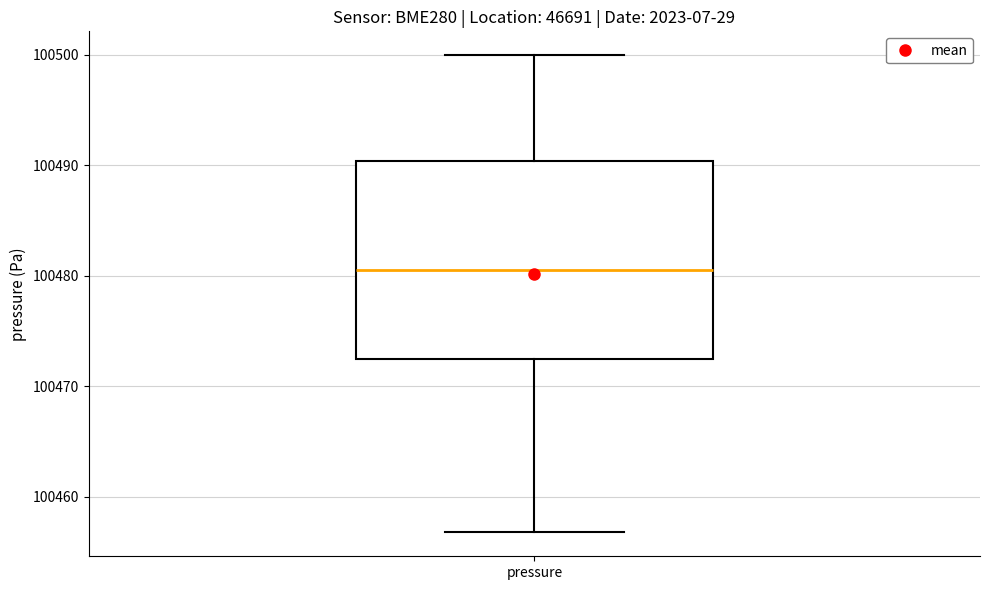

Transcribe this box plot: give where the median line is, the range the box spans, and where the two whiskers end, as read against the y-axis. The values are not printed on the chart, so give them approximately, as read against the axis.

median 100480, box 100472 to 100490, whiskers 100457 to 100500